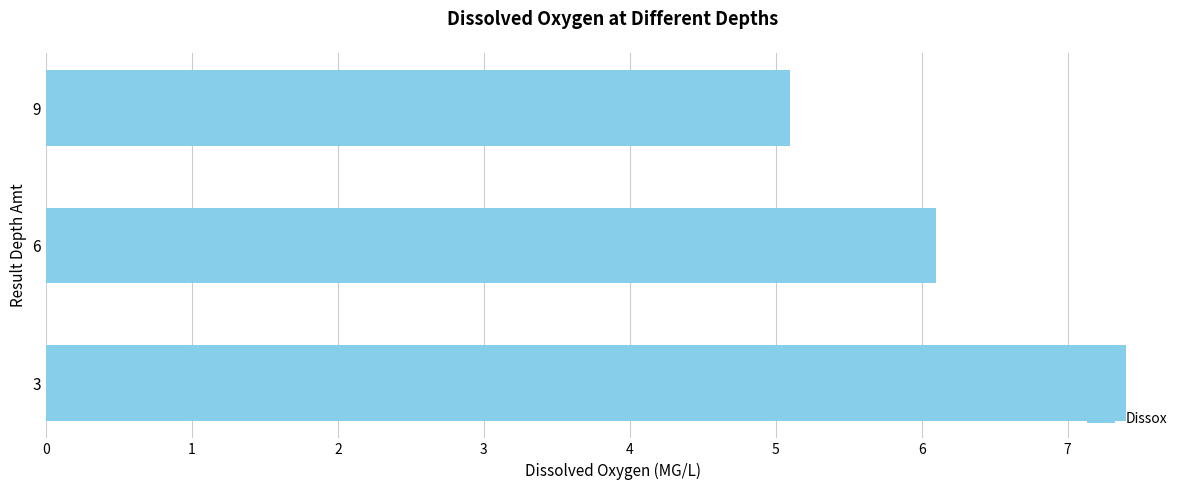

Is it true that the value at 9 is 2.5?

False